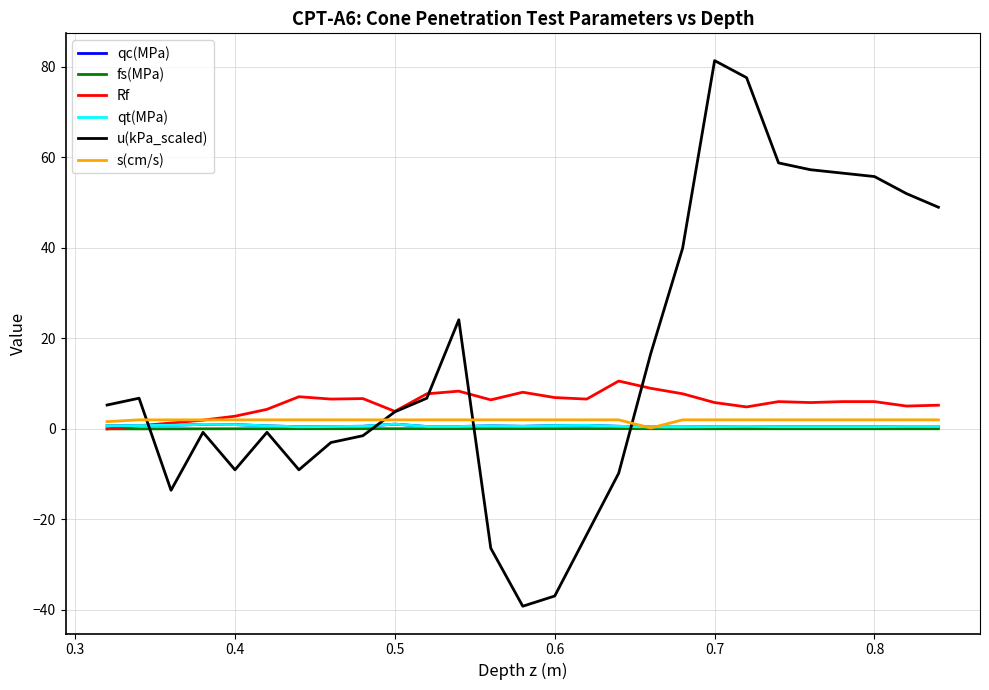

Which series has the widest spread of values?

u(kPa_scaled)